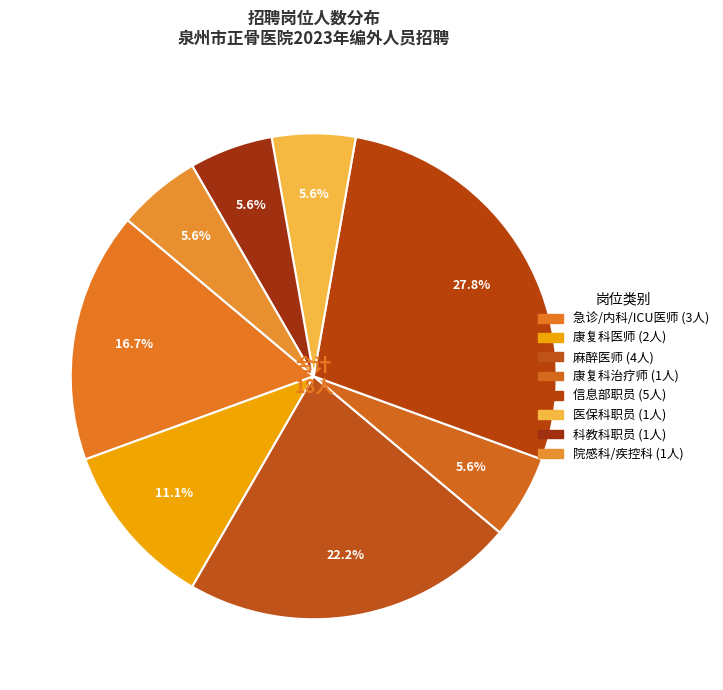

Count the number of slices in the pie.

8